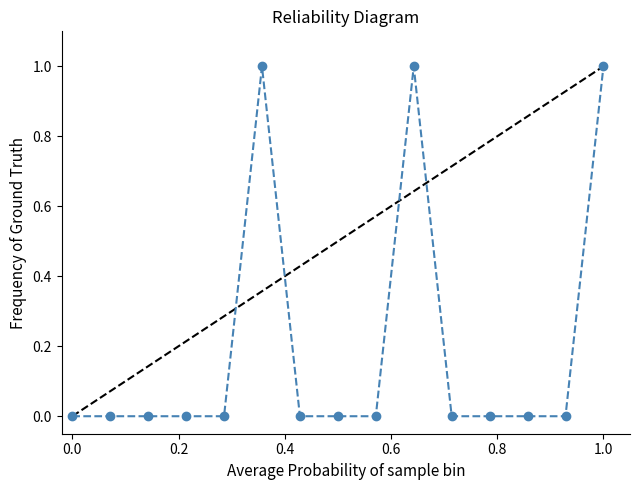

Reading left to right, transcribe all the data shown in this chart.

0	0	0	0	0	1	0	0	0	1	0	0	0	0	1